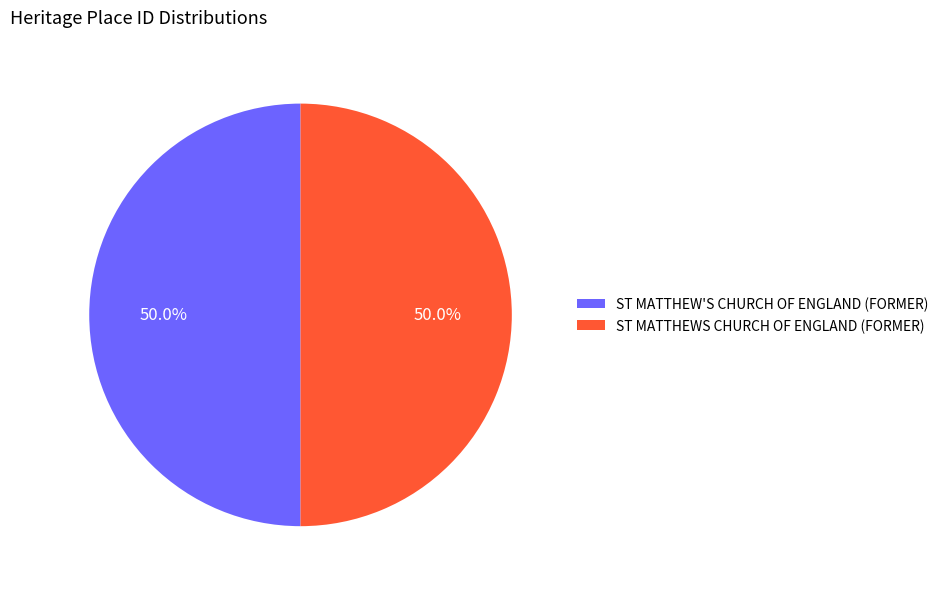

How much of the chart is everything except ST MATTHEWS CHURCH OF ENGLAND (FORMER)?

50.0%